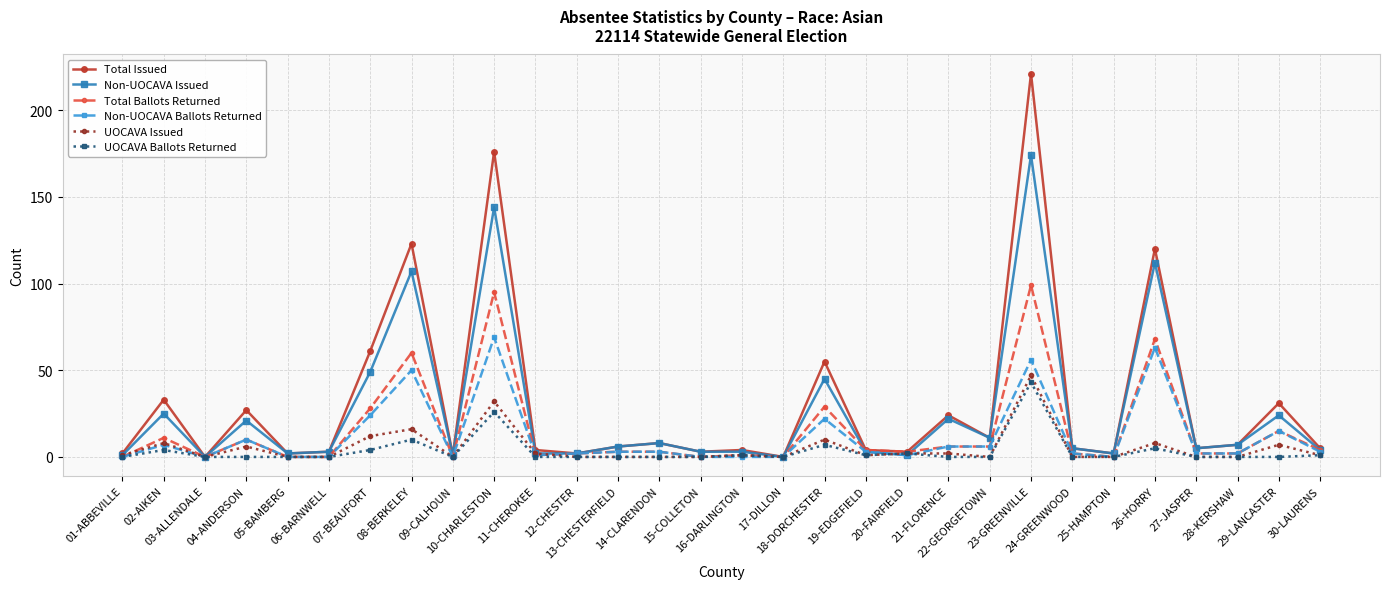

What is the sum of all Non-UOCAVA Ballots Returned values?

350